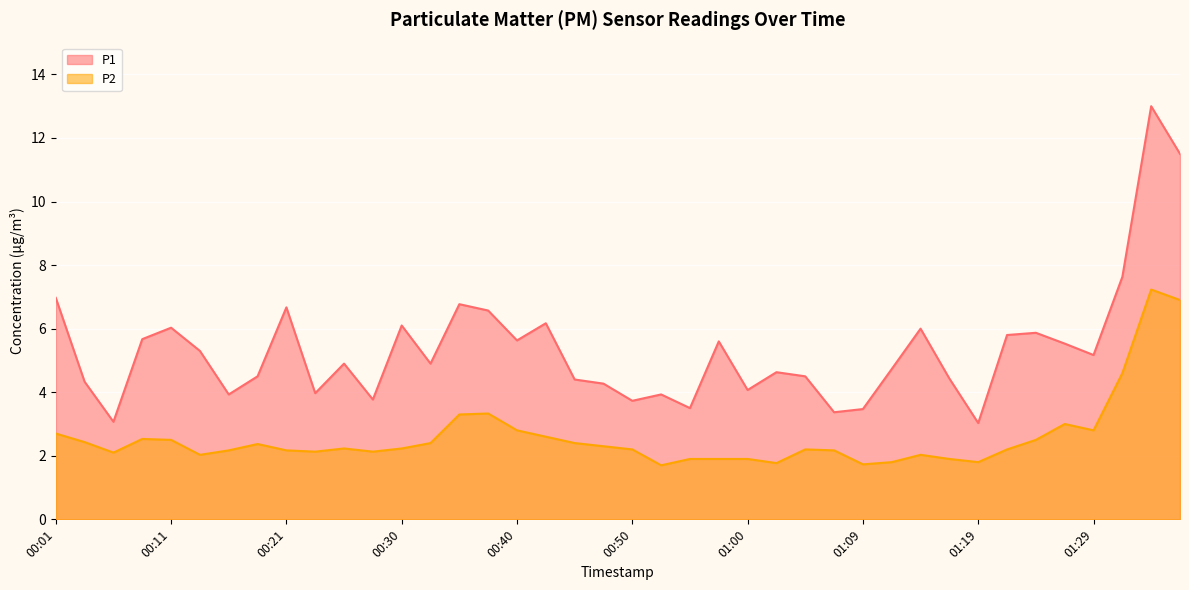

Reading right to left, list all the values displayed in this chart.

P1: 01:36=11.5	01:34=13.0	01:31=7.6	01:29=5.2	01:26=5.5	01:24=5.9	01:22=5.8	01:19=3.0	01:17=4.4	01:14=6.0	01:12=4.7	01:09=3.5	01:07=3.4	01:05=4.5	01:02=4.6	01:00=4.1	00:57=5.6	00:55=3.5	00:52=3.9	00:50=3.7	00:47=4.3	00:45=4.4	00:43=6.2	00:40=5.6	00:38=6.6	00:35=6.8	00:33=4.9	00:30=6.1	00:28=3.8	00:25=4.9	00:23=4.0	00:21=6.7	00:18=4.5	00:16=3.9	00:13=5.3	00:11=6.0	00:08=5.7	00:06=3.1	00:04=4.3	00:01=7.0
P2: 01:36=6.9	01:34=7.2	01:31=4.6	01:29=2.8	01:26=3.0	01:24=2.5	01:22=2.2	01:19=1.8	01:17=1.9	01:14=2.0	01:12=1.8	01:09=1.7	01:07=2.2	01:05=2.2	01:02=1.8	01:00=1.9	00:57=1.9	00:55=1.9	00:52=1.7	00:50=2.2	00:47=2.3	00:45=2.4	00:43=2.6	00:40=2.8	00:38=3.3	00:35=3.3	00:33=2.4	00:30=2.2	00:28=2.1	00:25=2.2	00:23=2.1	00:21=2.2	00:18=2.4	00:16=2.2	00:13=2.0	00:11=2.5	00:08=2.5	00:06=2.1	00:04=2.4	00:01=2.7